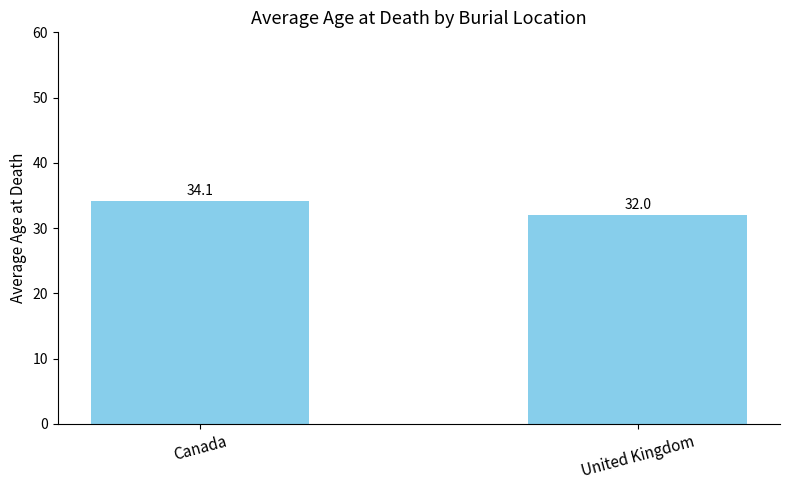

True or false: the data shows 32.0 at United Kingdom.

True